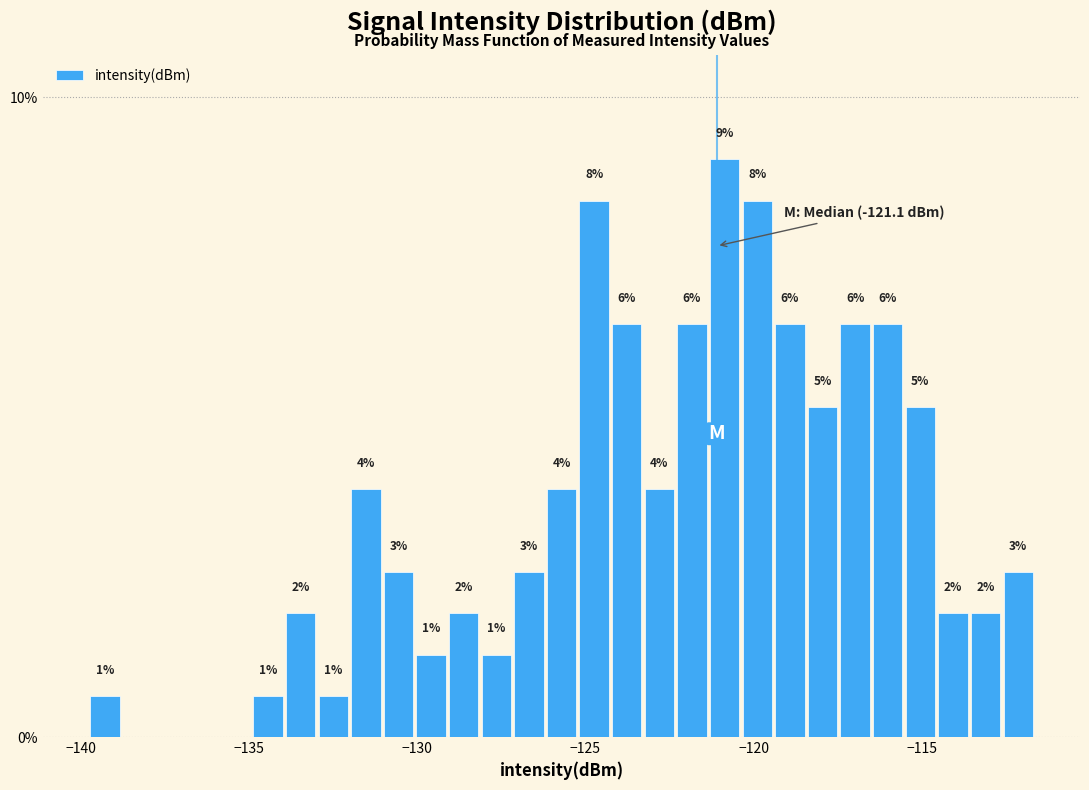

Around what value on the x-axis is the tallest bar? Give the approximate position of its centre, as read against the axis.

-121.0